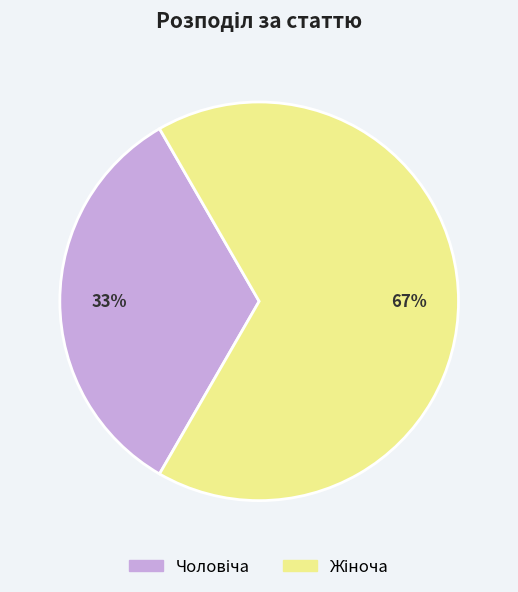

Count the number of slices in the pie.

2